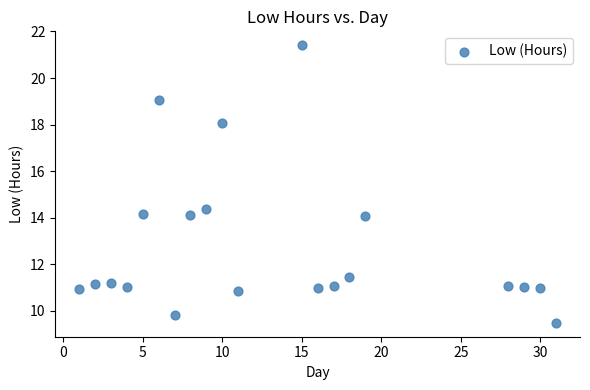

What Y value in the scatter plot is closest to 15?

14.4